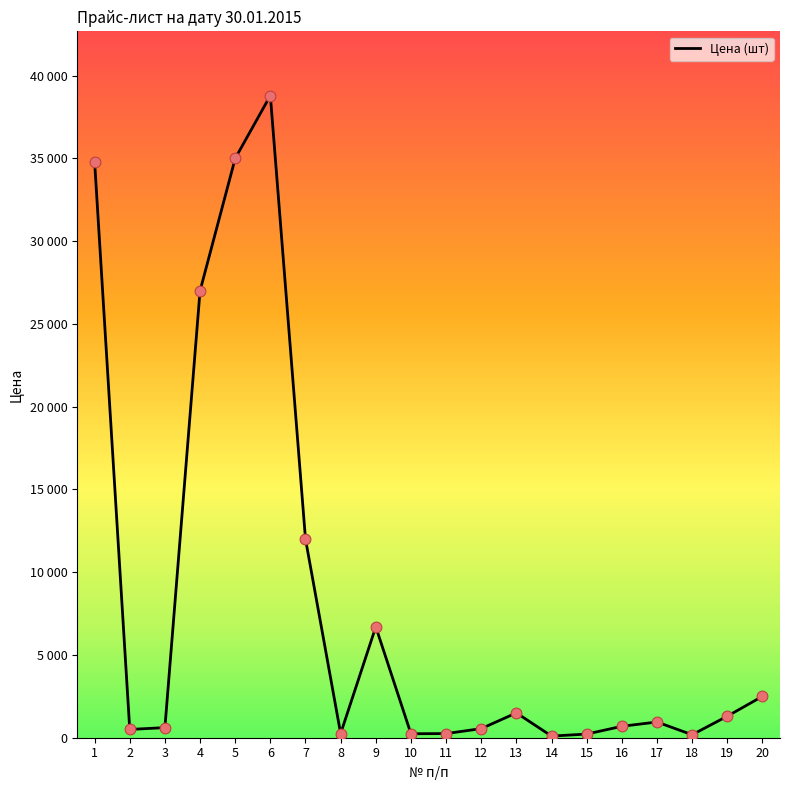

What is the change in value from 8 to 17?

+700